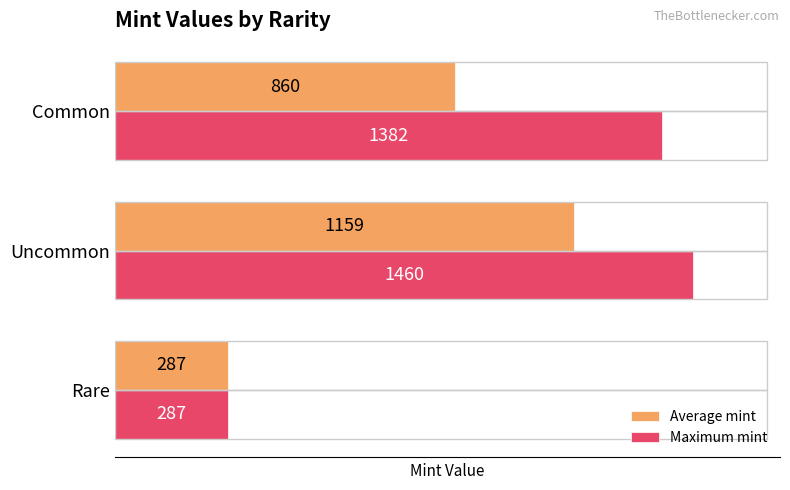

What are all the series names shown in the legend?

Average mint, Maximum mint